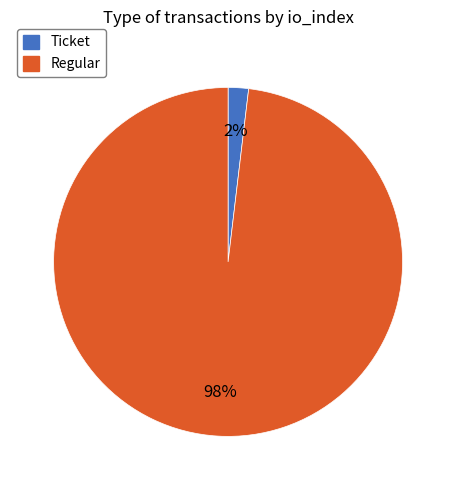

Is there a majority slice in this chart?

Yes